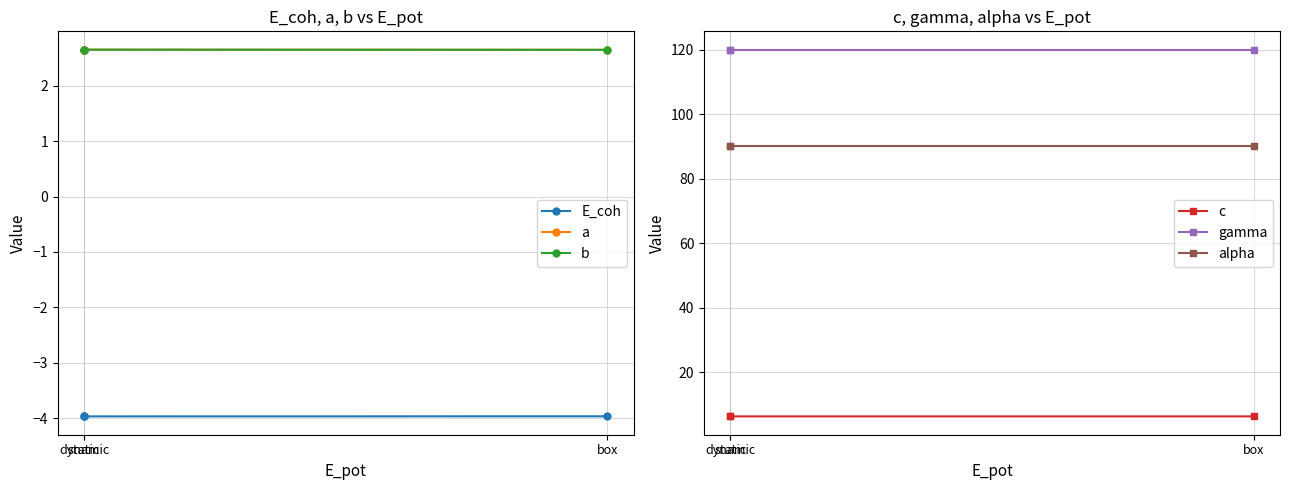

Which category has the highest value across all series?

box